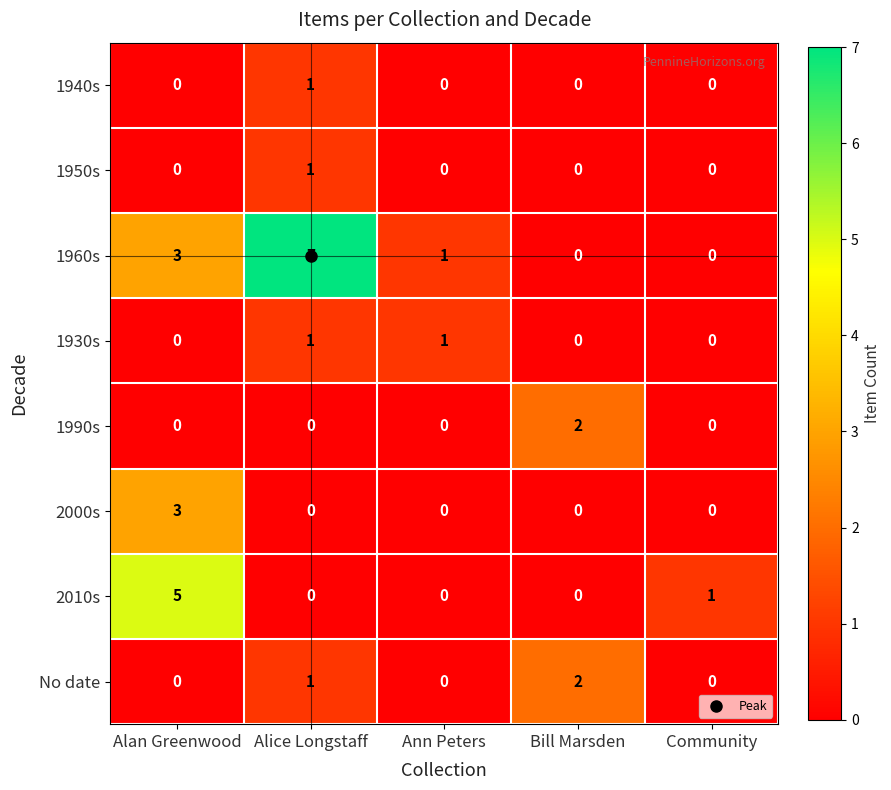

Count the 1950s values in the range 0 to 1.

5